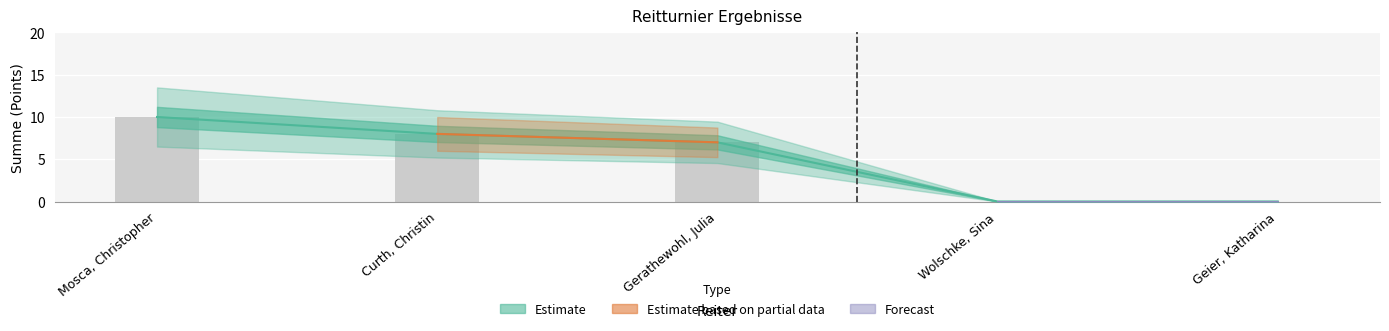

What is the sum of the values at Curth, Christin and Mosca, Christopher?

18